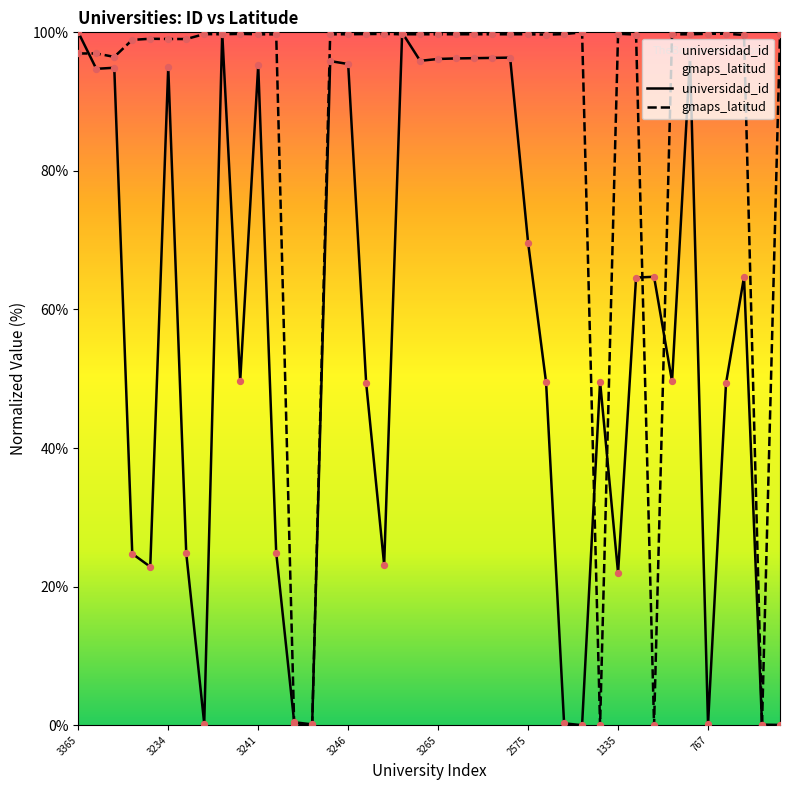

Which series has the largest total across all categories?

gmaps_latitud